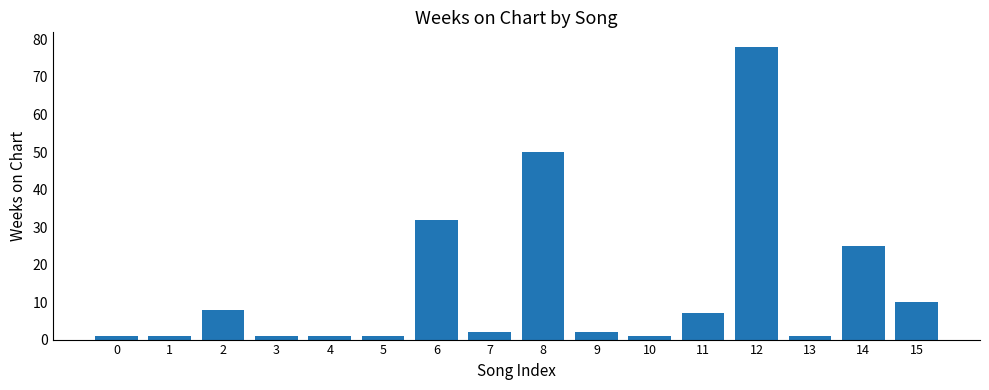

What is the difference between the maximum and minimum values?

77